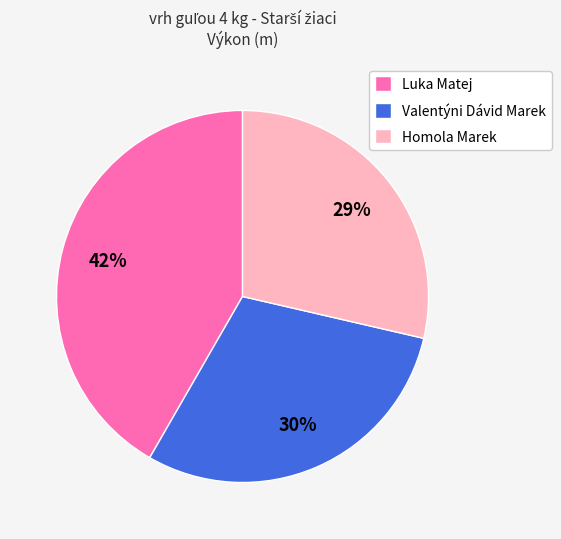

How many segments does this pie chart have?

3